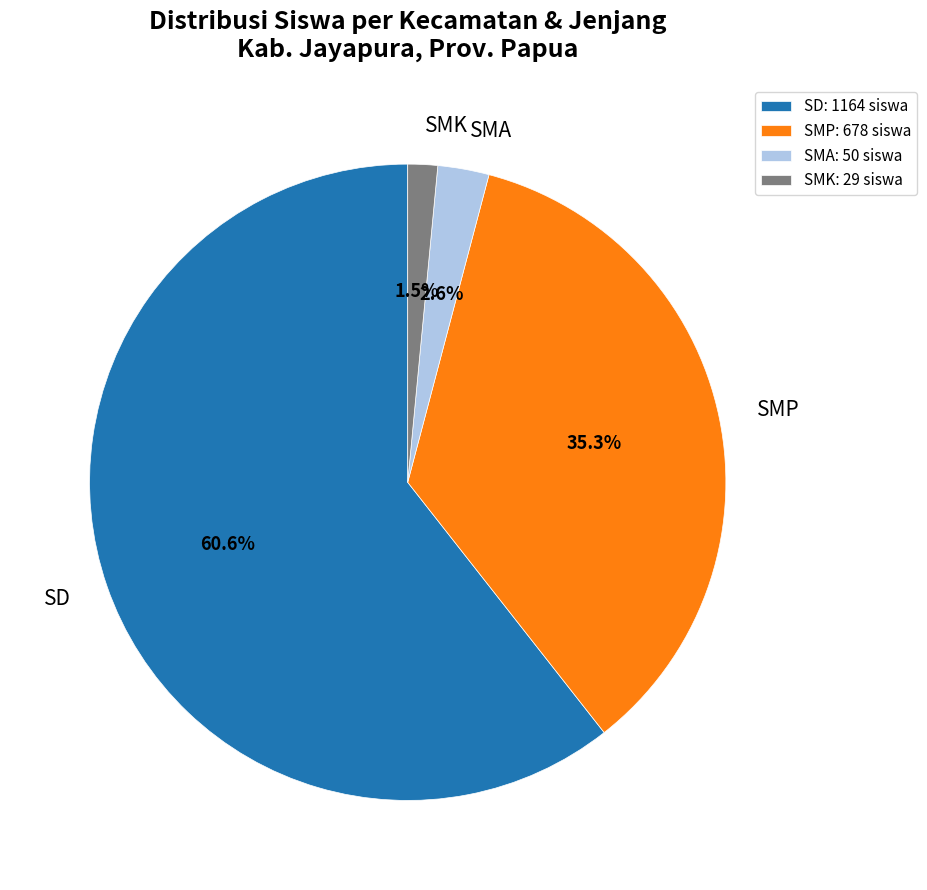

Combined, do SMK and SMA account for over 50%?

No